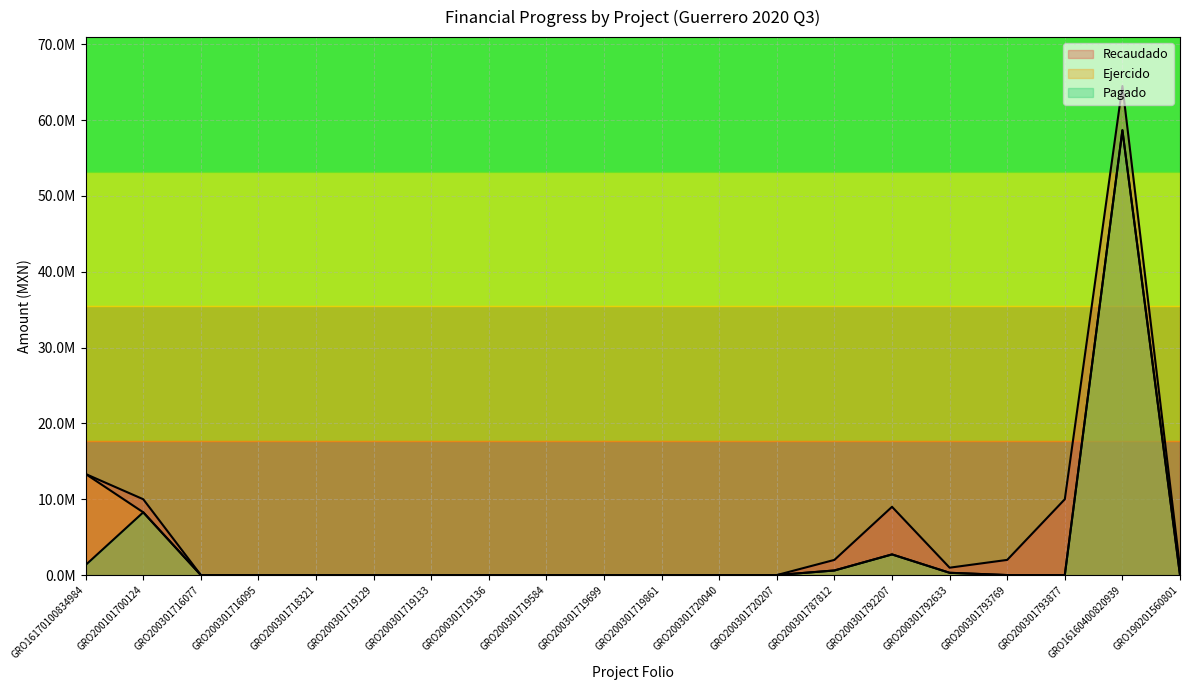

True or false: Ejercido has a value of 0.0 at GRO190201560801.

True